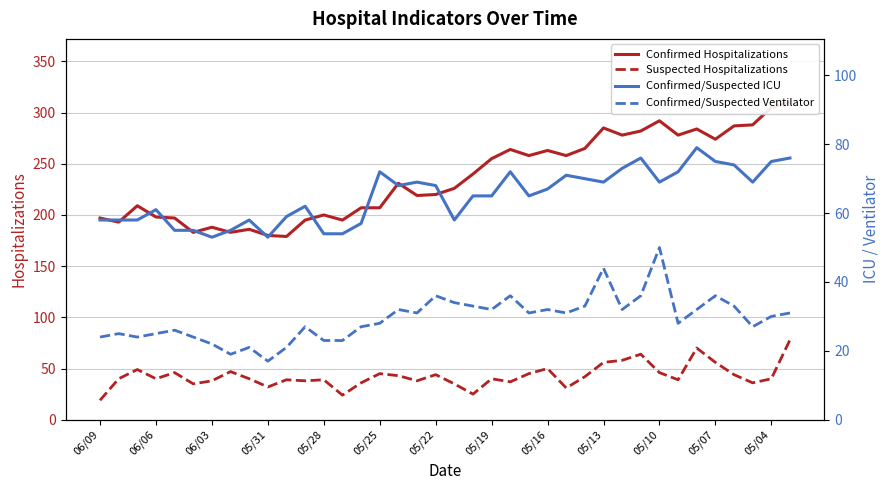

Reading right to left, extract all data points from this chart.

Confirmed Hospitalizations: 310	305	288	287	274	284	278	292	282	278	285	265	258	263	258	264	255	240	226	220	219	231	207	207	195	200	195	179	180	186	183	188	183	197	198	209	193	197
Suspected Hospitalizations: 78	40	36	44	56	70	39	46	64	58	56	42	31	50	45	37	40	25	35	44	38	43	45	36	24	39	38	39	32	40	47	38	35	46	40	49	40	19
Confirmed/Suspected ICU: 76	75	69	74	75	79	72	69	76	73	69	70	71	67	65	72	65	65	58	68	69	68	72	57	54	54	62	59	53	58	55	53	55	55	61	58	58	58
Confirmed/Suspected Ventilator: 31	30	27	33	36	32	28	50	36	32	44	33	31	32	31	36	32	33	34	36	31	32	28	27	23	23	27	21	17	21	19	22	24	26	25	24	25	24